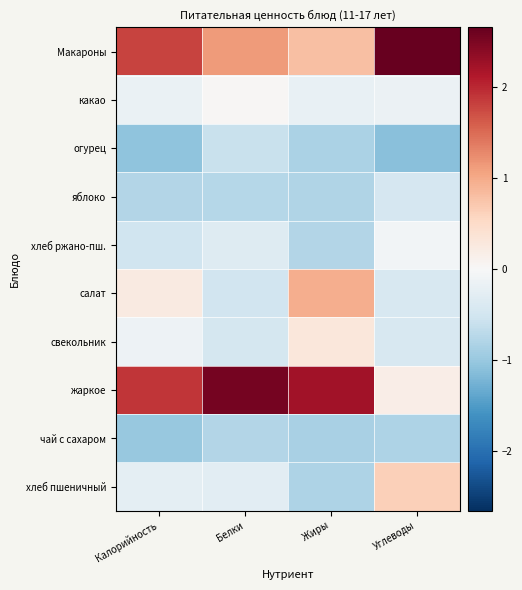

At which category is the sum across all series the highest?

Углеводы